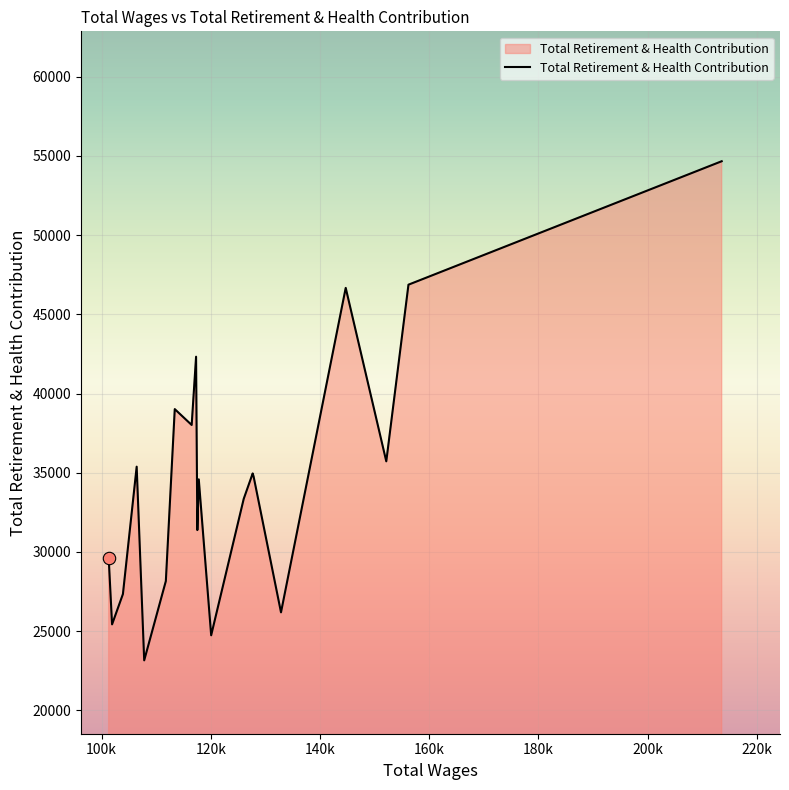

What is the greatest value displayed?

54664